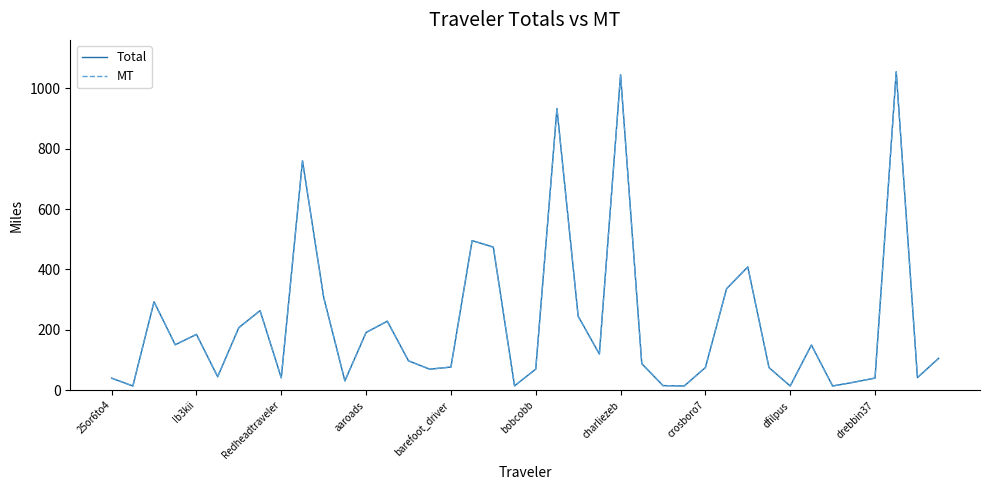

What is the greatest value displayed?

1054.8